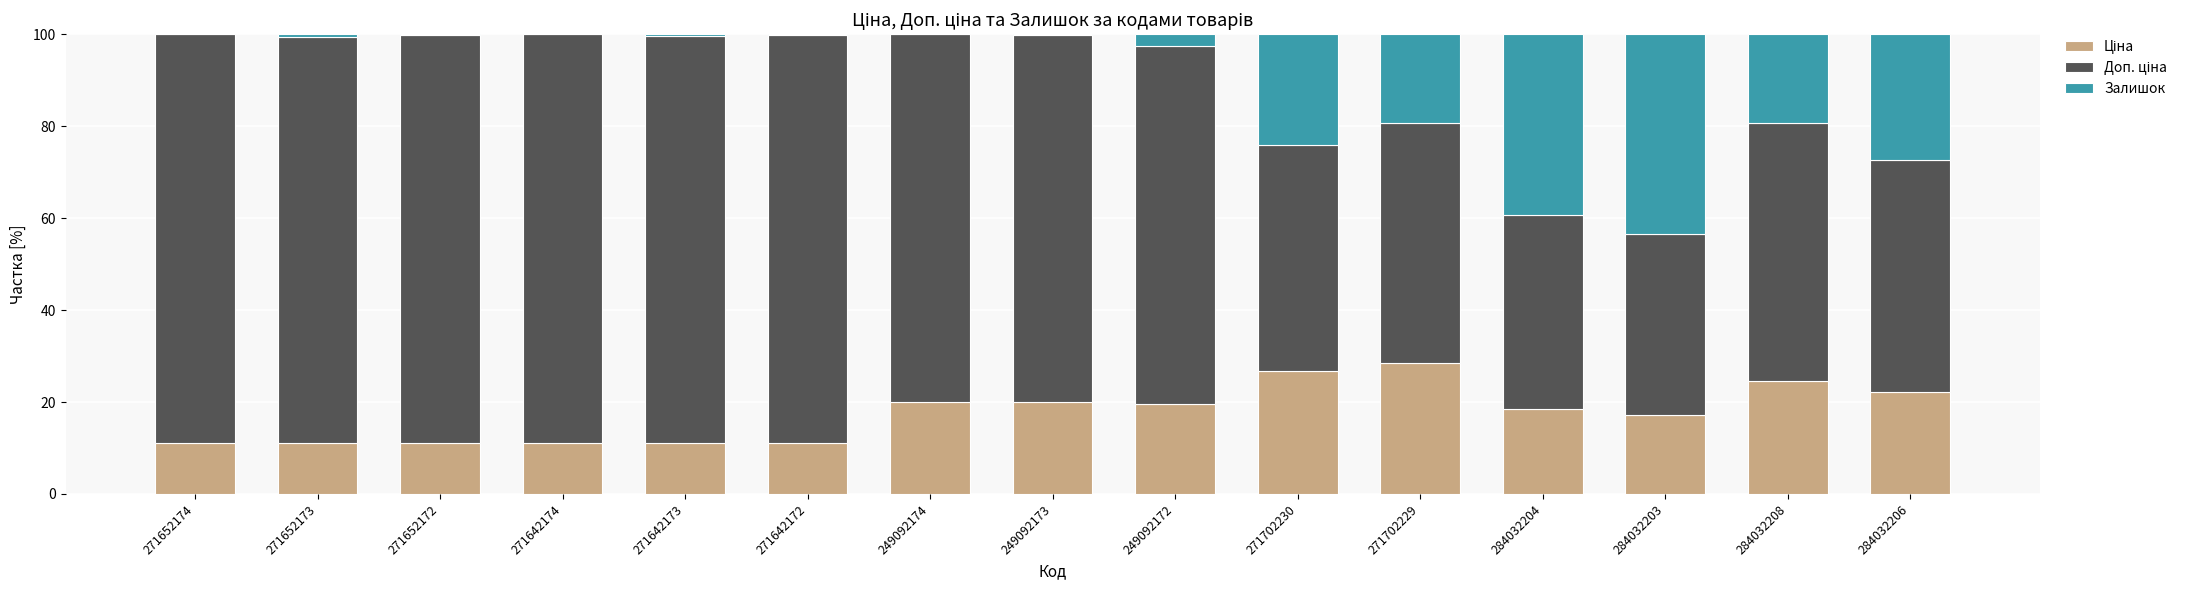

What is the total value across all series at 284032204?

100.0